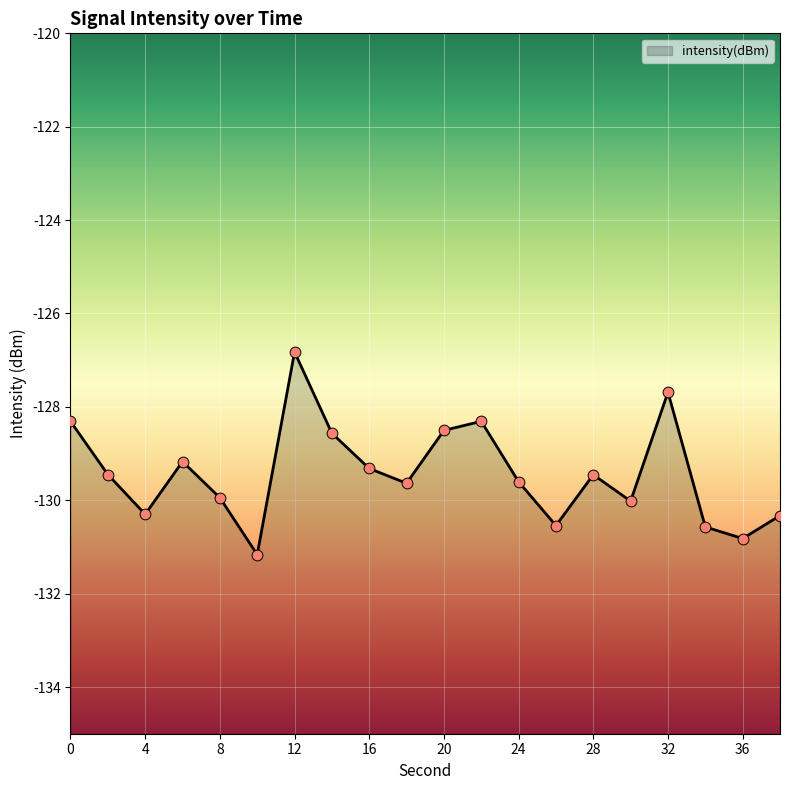

What is the change in value from 4 to 30?

+0.3